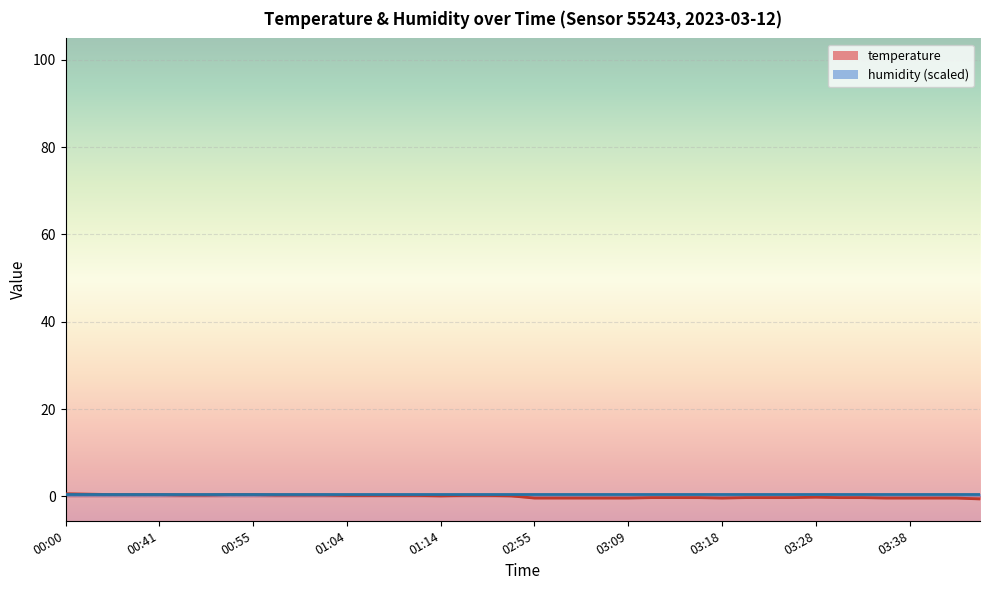

Where does the data first go above 0?

00:00